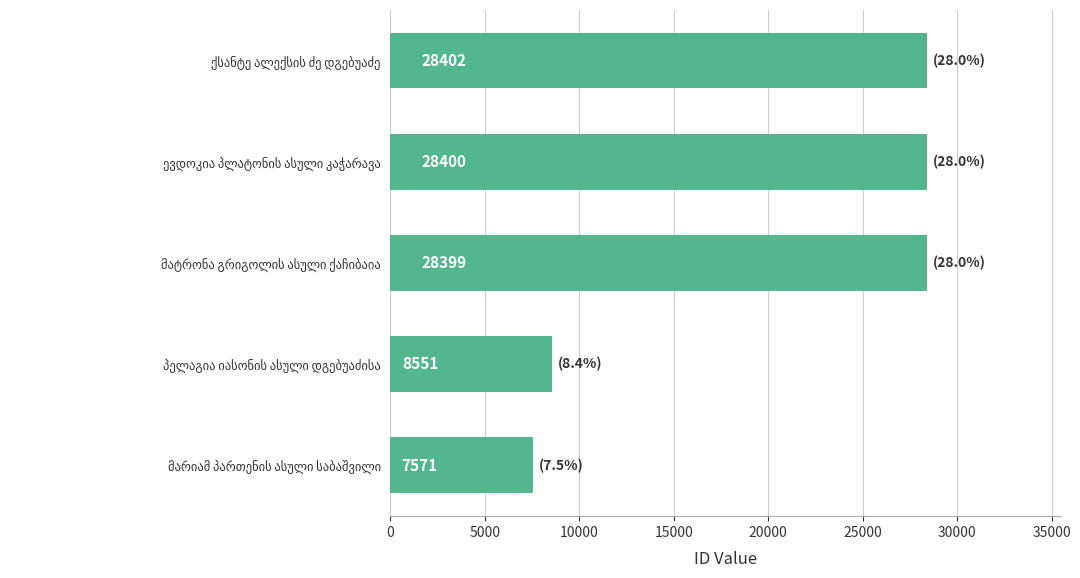

What is the sum of all values?

101323